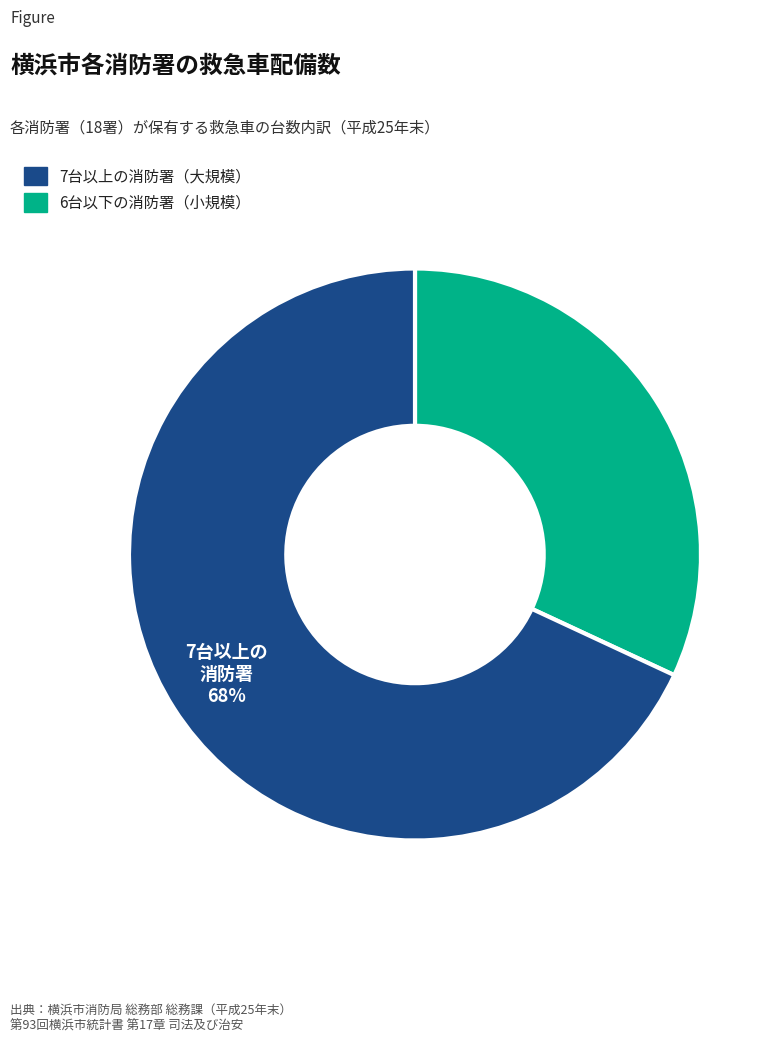

The 7台以上の消防署（大規模） slice represents 44% of the pie. True or false?

False